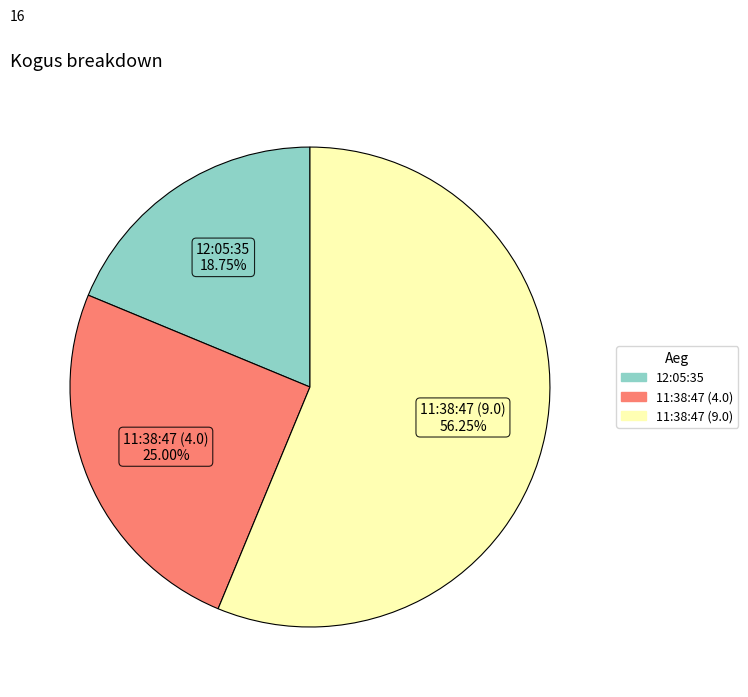

How many segments does this pie chart have?

3